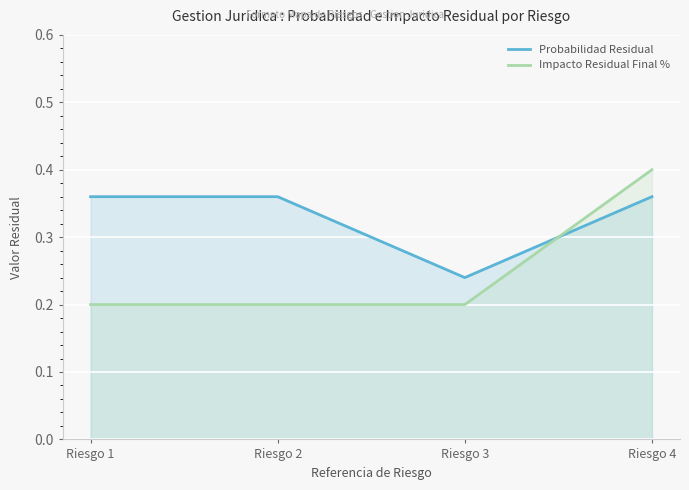

How many times do Impacto Residual Final % and Probabilidad Residual cross each other?

1